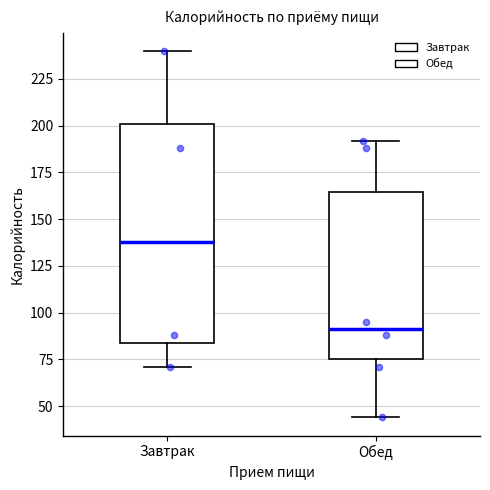

Comparing the boxes themselves (not the whiskers), which one is the tallest?

Завтрак